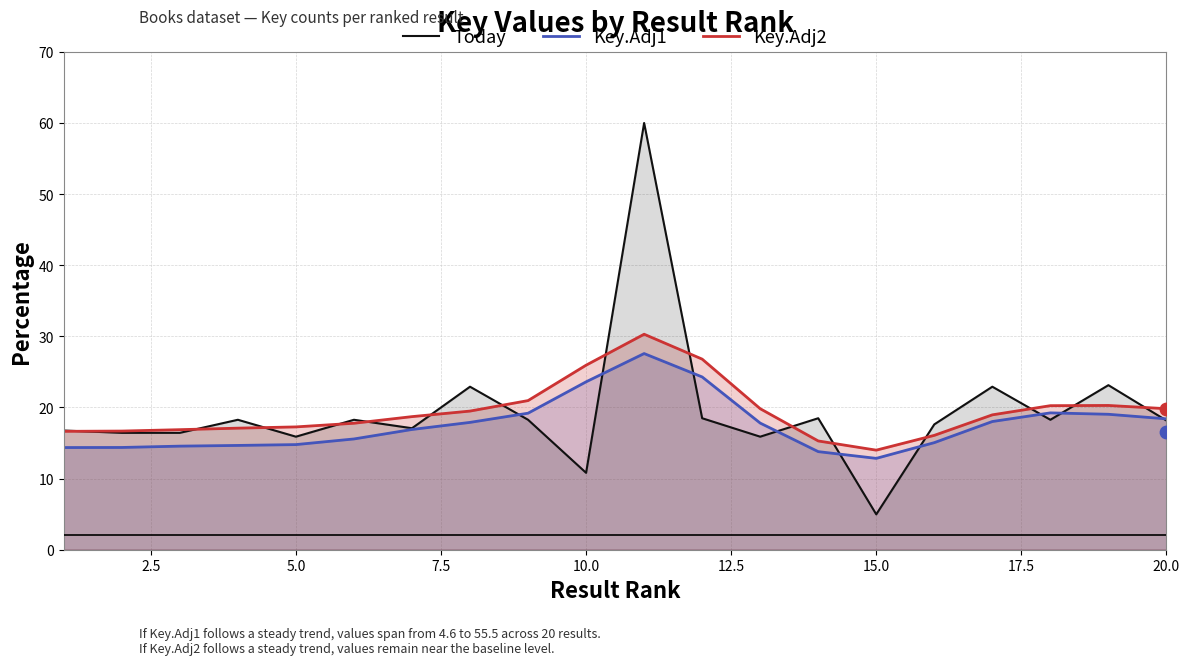

True or false: Key.Adj2 has a value of 8.6 at 15.0.

False